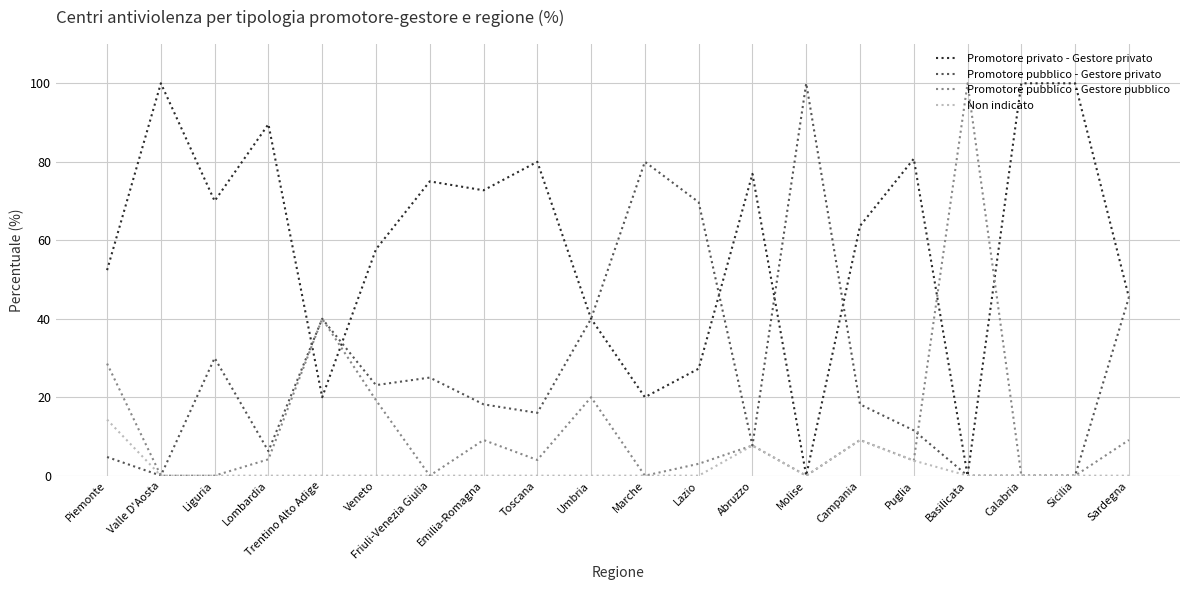

True or false: Non indicato has a value of 0.0 at Lazio.

True